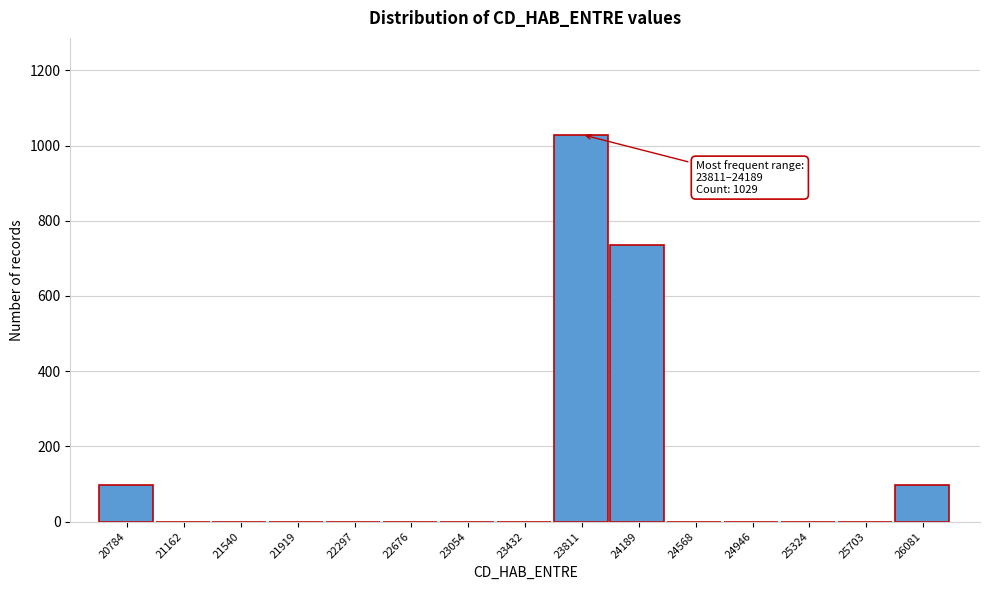

Reading right to left, extract all data points from this chart.

26081=98	25703=0	25324=0	24946=0	24568=0	24189=735	23811=1029	23432=0	23054=0	22676=0	22297=0	21919=0	21540=0	21162=0	20784=98